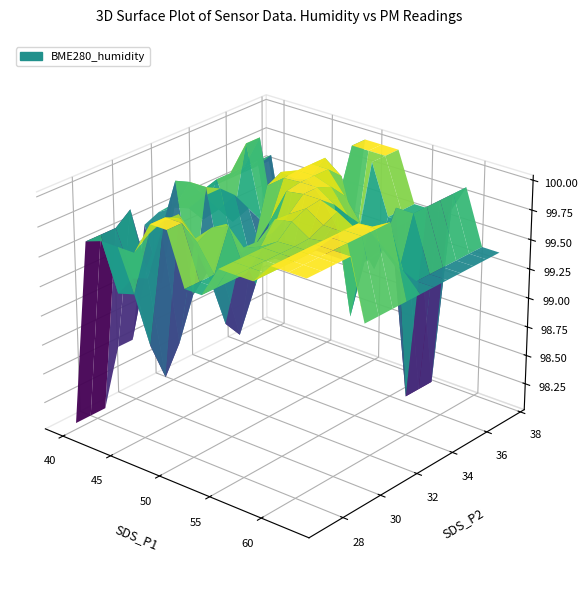

The value of BME280_humidity_vals at 27 is 100.0. True or false?

True